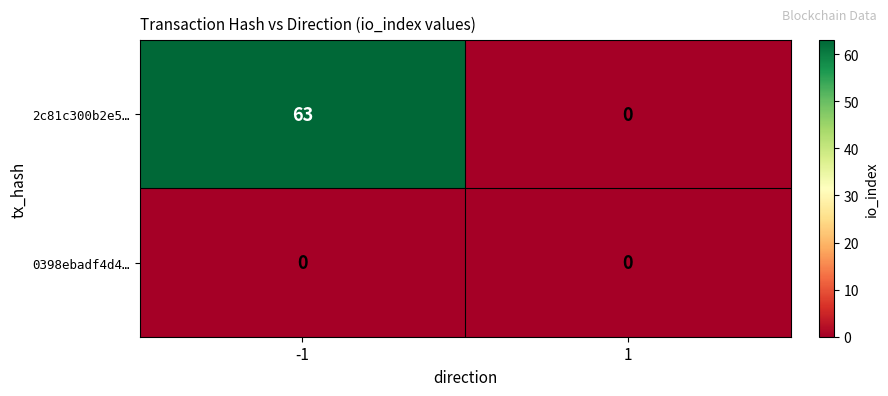

Which series has the largest total across all categories?

2c81c300b2e5…